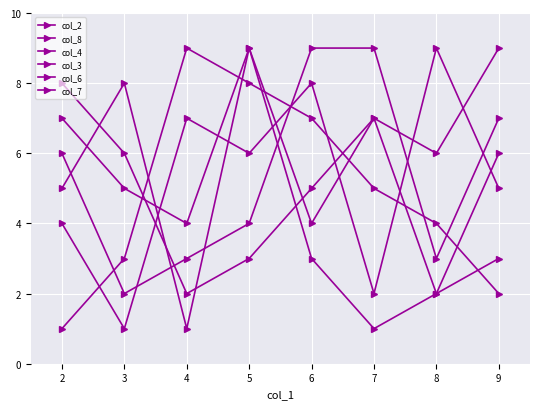

Does the chart display data point markers on the line(s)?

Yes